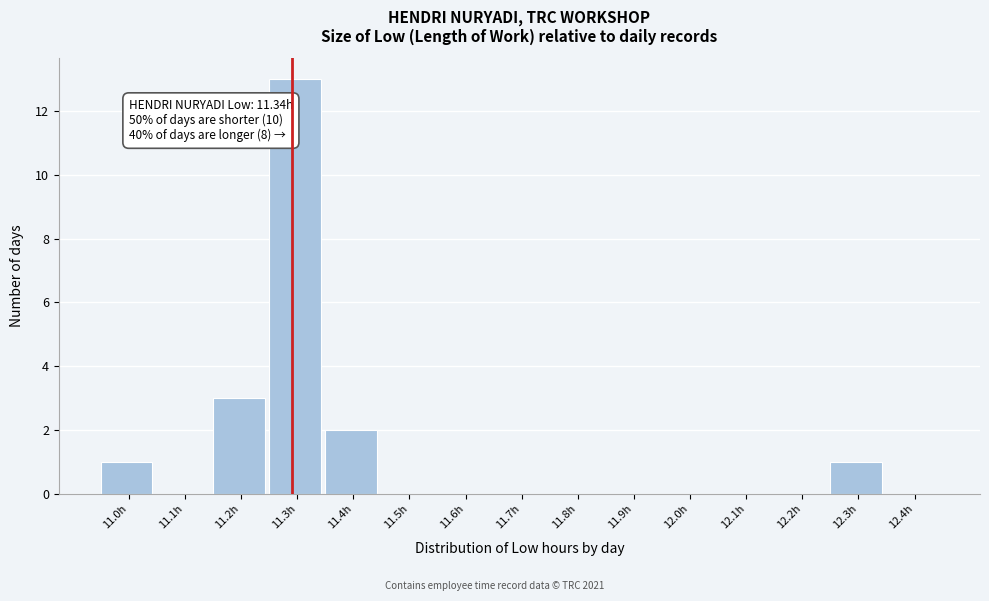

Reading left to right, extract all data points from this chart.

11.0h=1	11.1h=0	11.2h=3	11.3h=13	11.4h=2	11.5h=0	11.6h=0	11.7h=0	11.8h=0	11.9h=0	12.0h=0	12.1h=0	12.2h=0	12.3h=1	12.4h=0